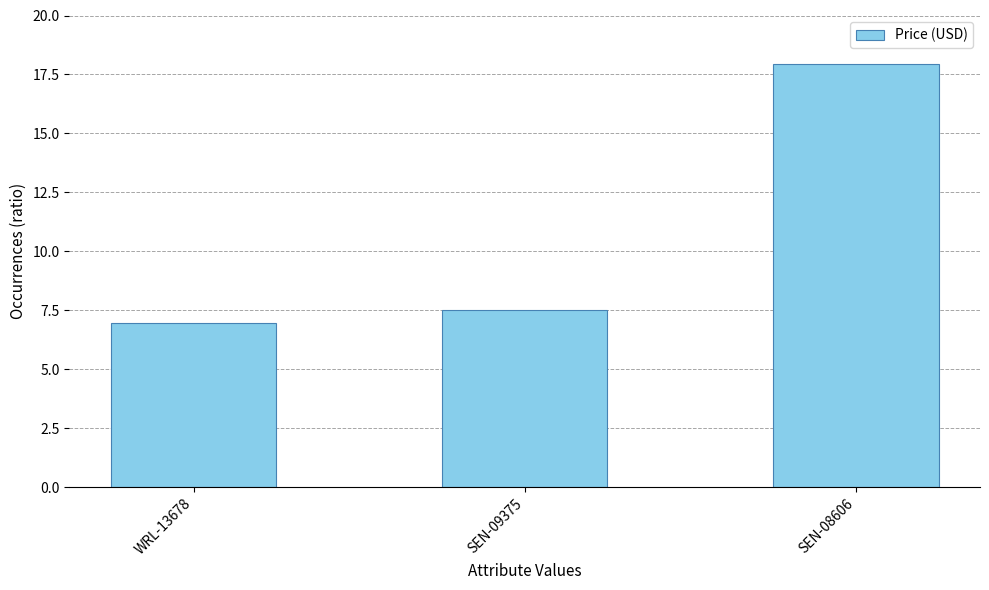

How many data points does each series have?

3